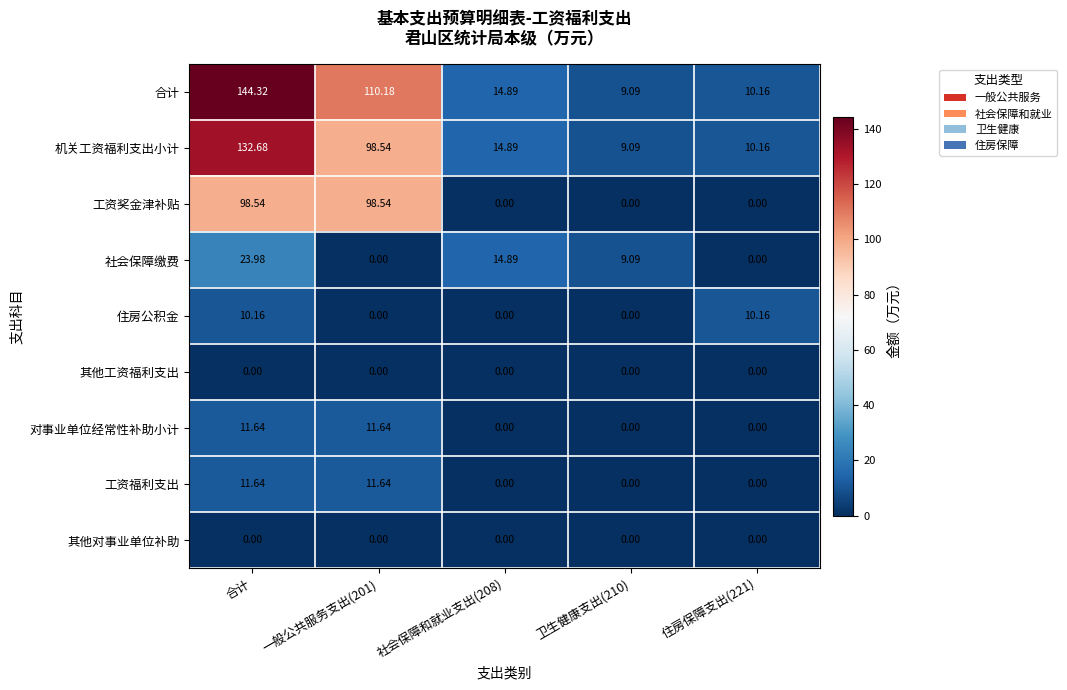

At which category does the chart reach its peak across all series?

合计